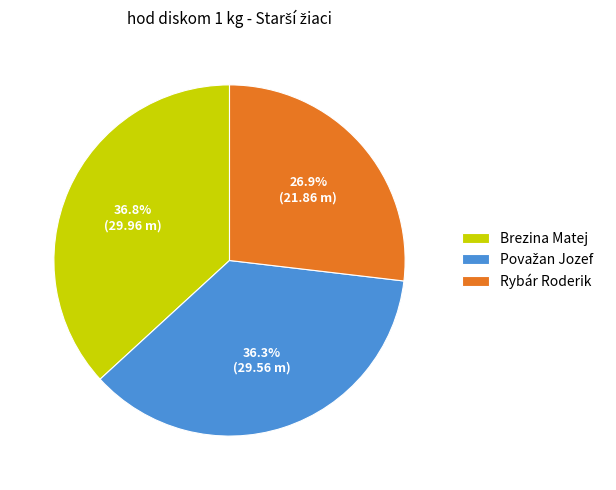

Does any single category account for the majority?

No